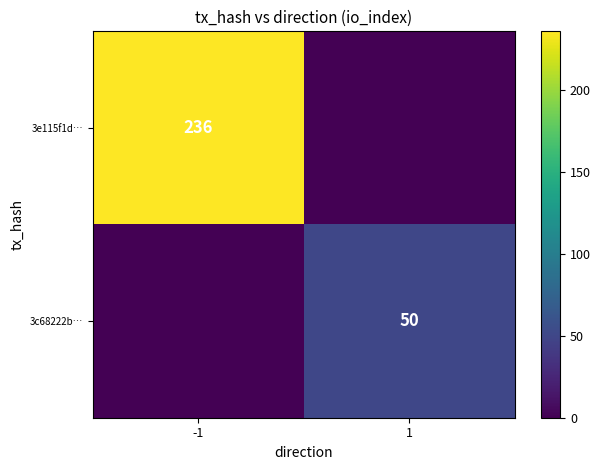

At how many categories does at least one series exceed 170?

1